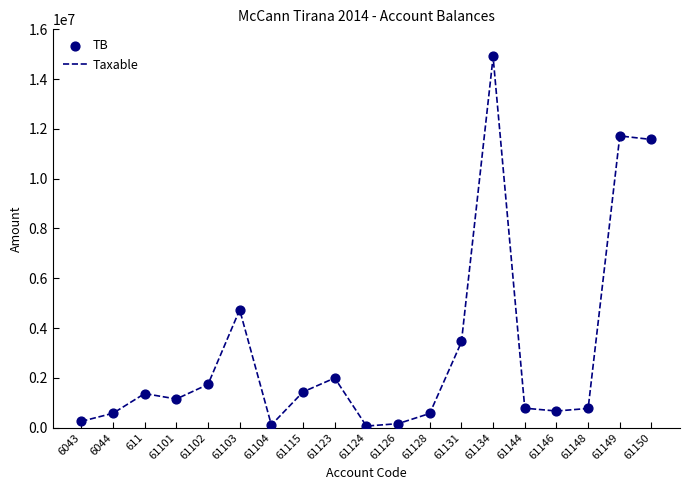

Is the value of TB at 611 greater than the value of Taxable at 61124?

Yes